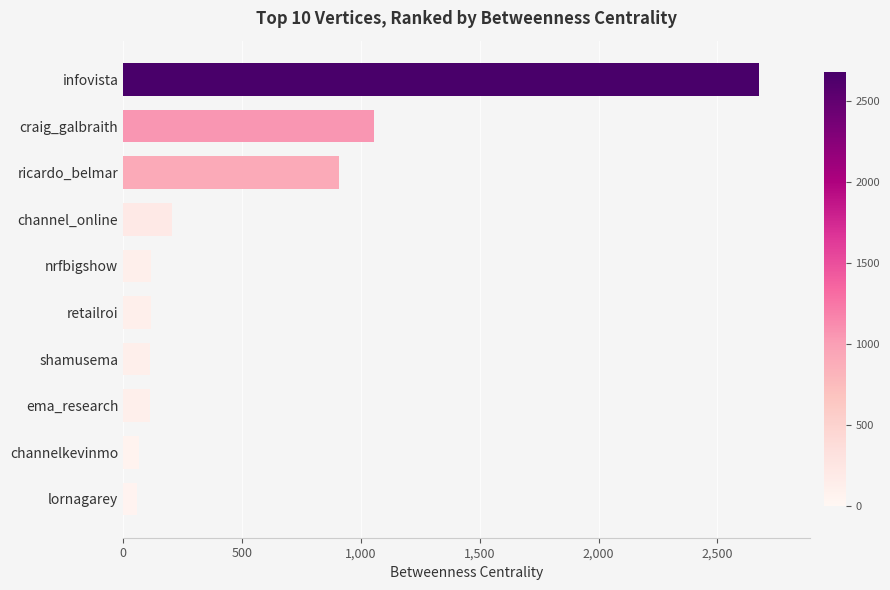

At which label is the value closest to 1366?

craig_galbraith